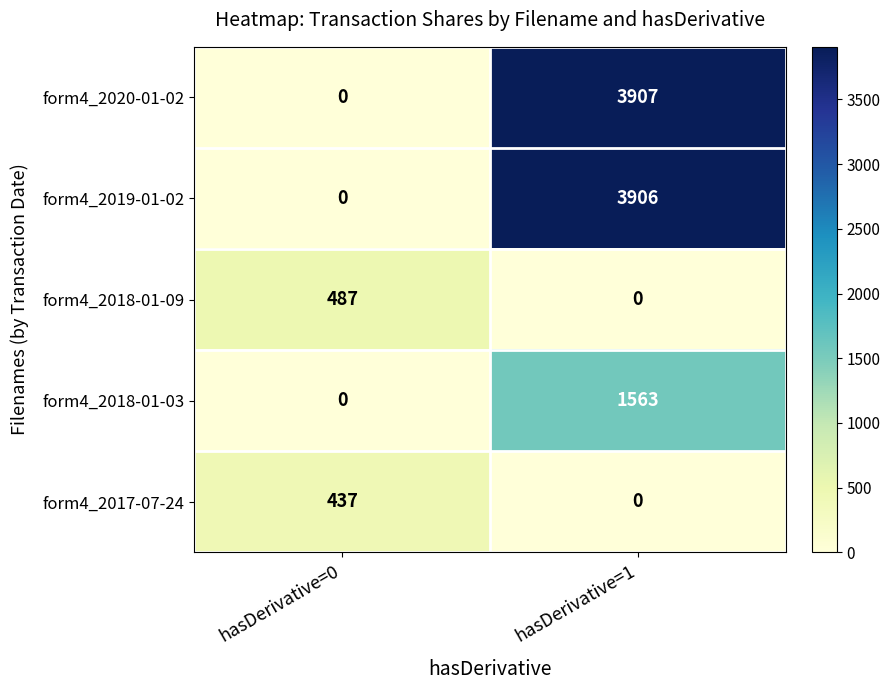

Rank the series by their maximum value, from highest to lowest.

form4_2020-01-02, form4_2019-01-02, form4_2018-01-03, form4_2018-01-09, form4_2017-07-24